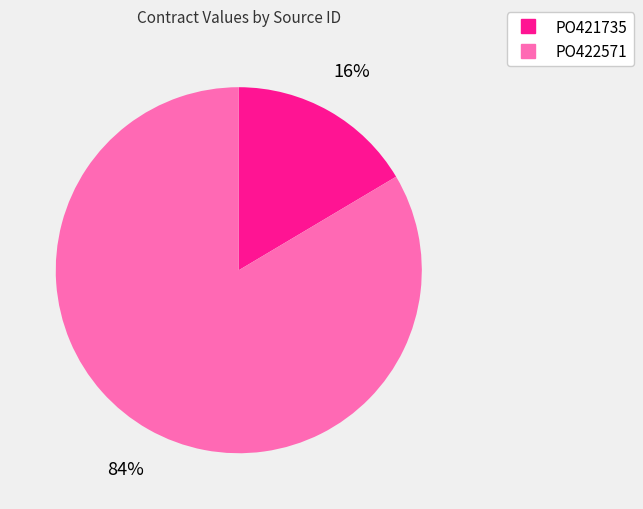

Rank the categories by value from highest to lowest.

PO422571, PO421735